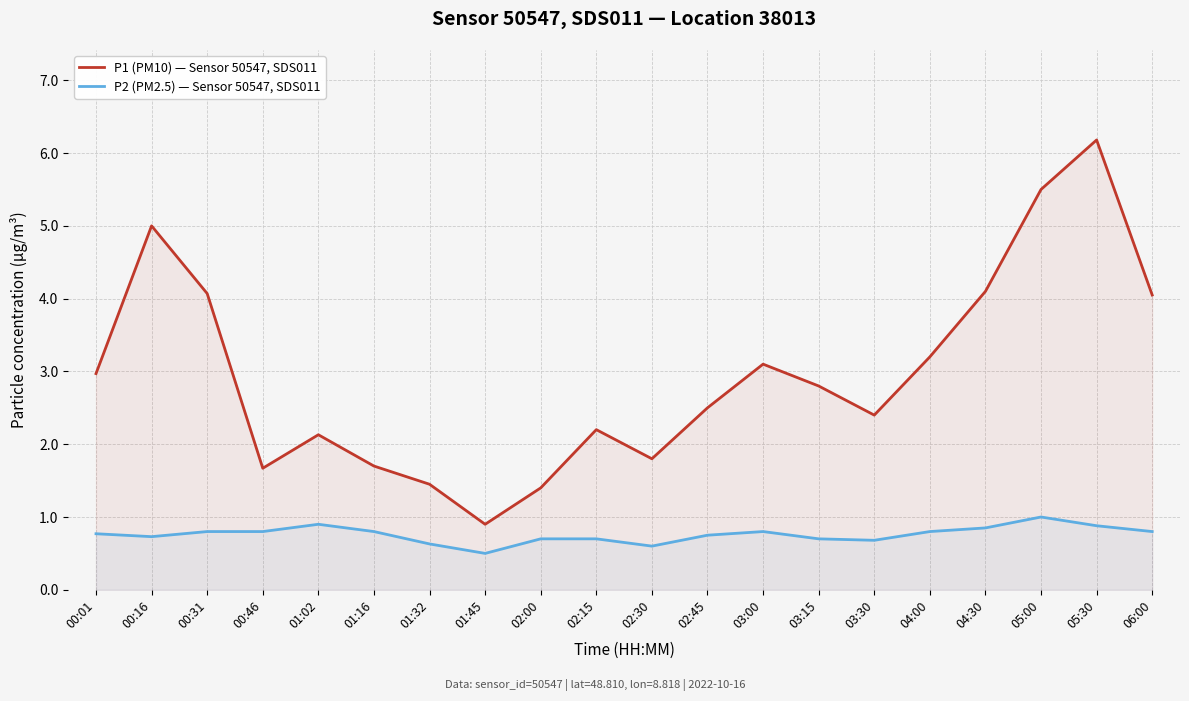

Which series has the largest total across all categories?

P1 (PM10) — Sensor 50547, SDS011